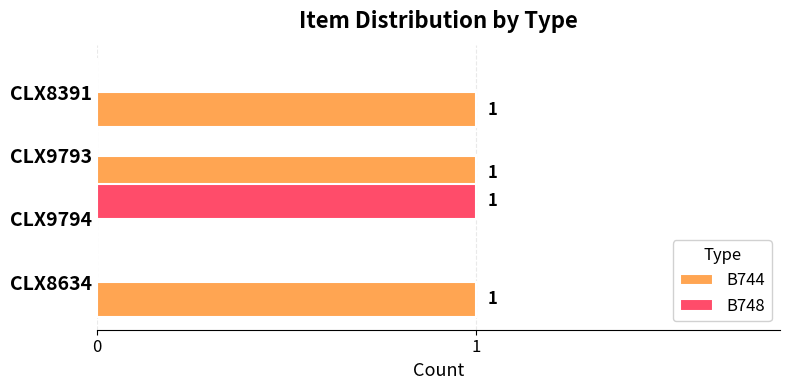

Count the number of data series in this chart.

2